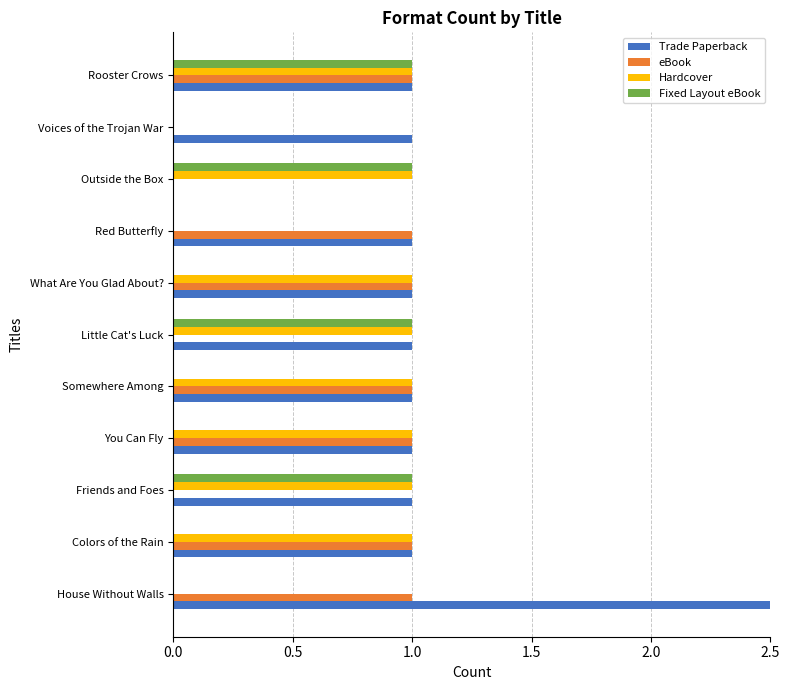

Rank the series by their maximum value, from lowest to highest.

eBook, Hardcover, Fixed Layout eBook, Trade Paperback